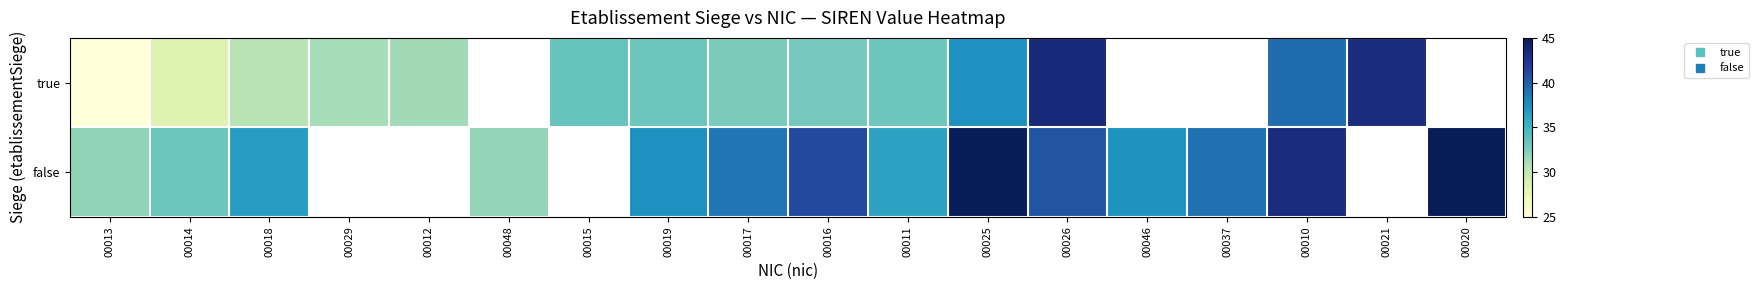

Between 00012 and 00026, which series saw the biggest shift?

true